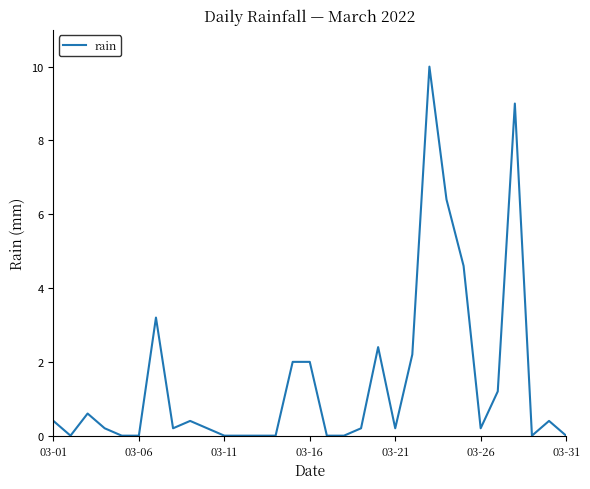

What is the difference between the maximum and minimum values?

10.0